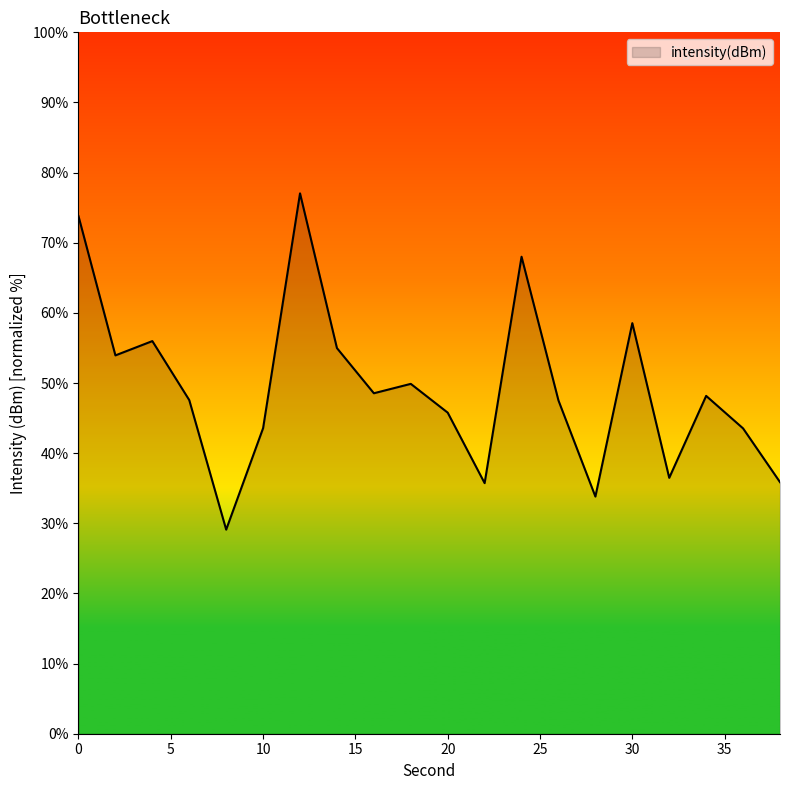

How many series are shown in this chart?

1